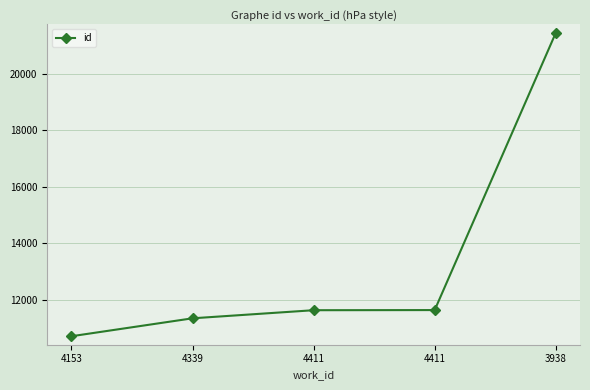

What is the smallest value displayed?

10712